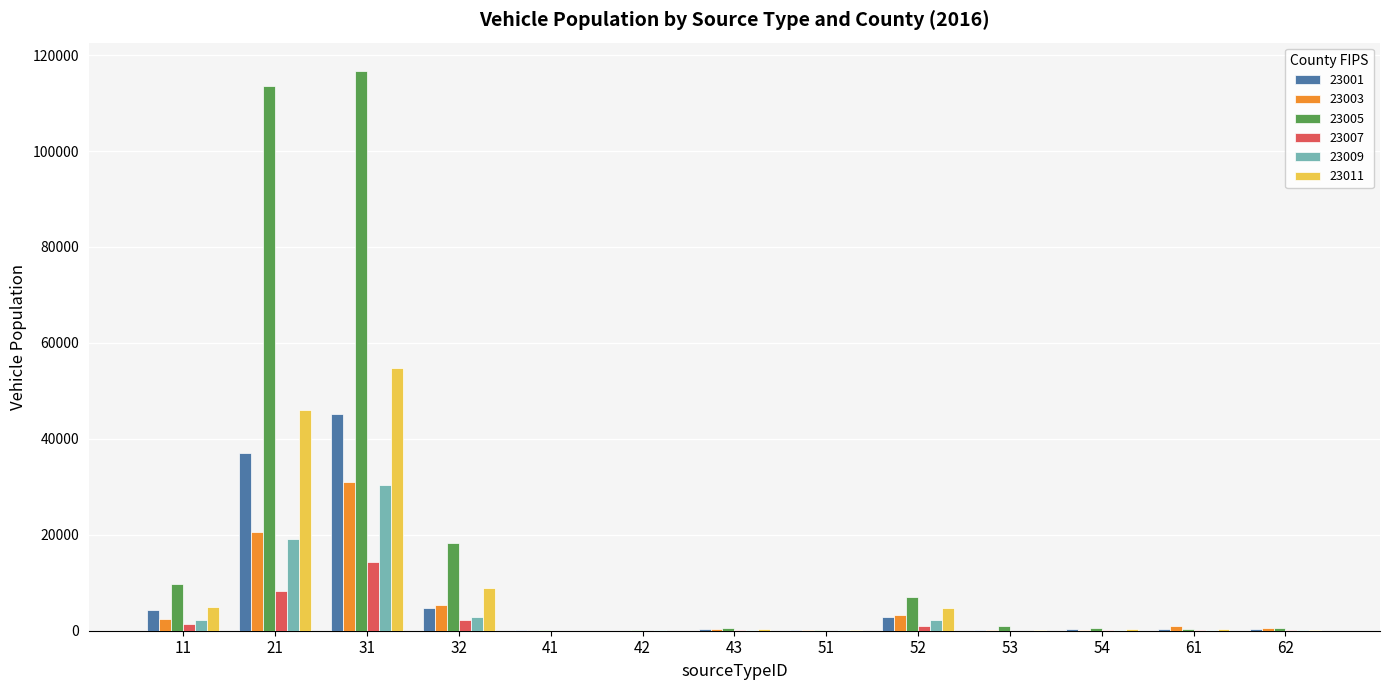

What is the greatest value displayed?

116757.2